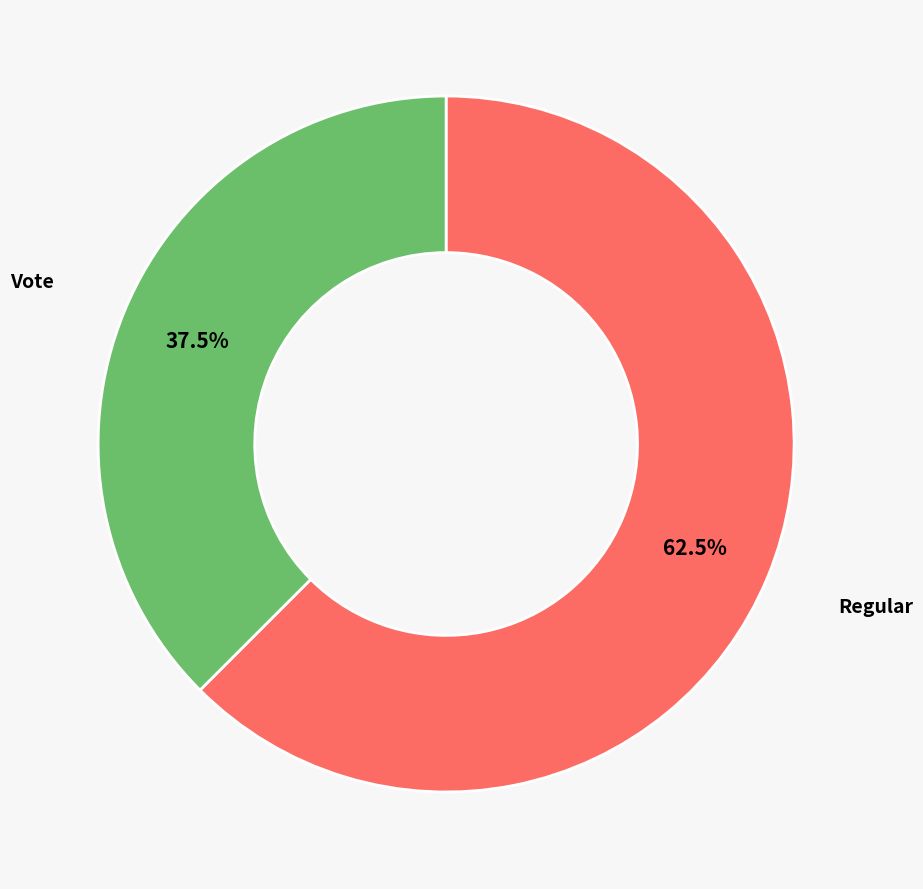

Does any single category account for the majority?

Yes